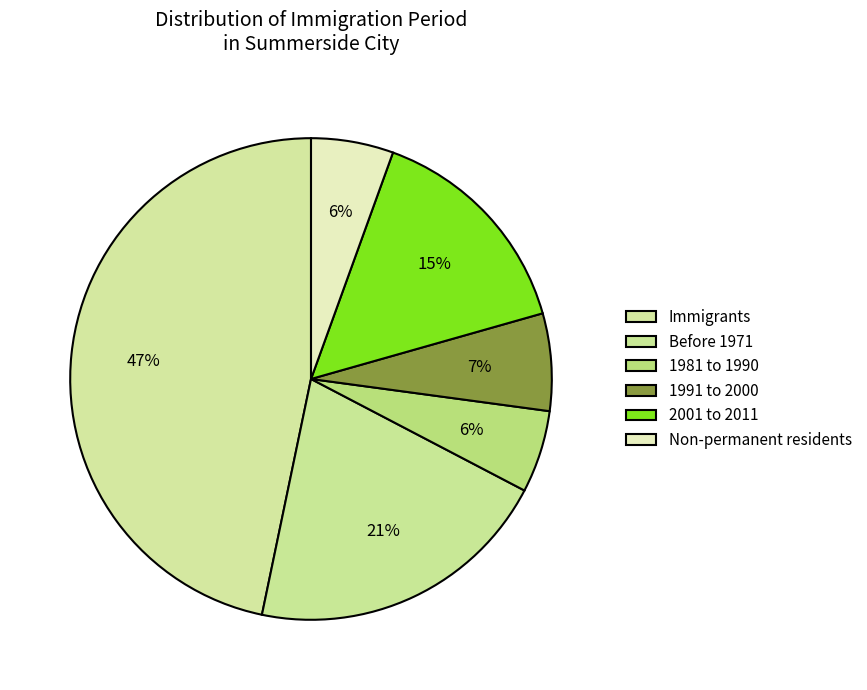

What percentage is the 1981 to 1990 slice, to the nearest percent?

6%